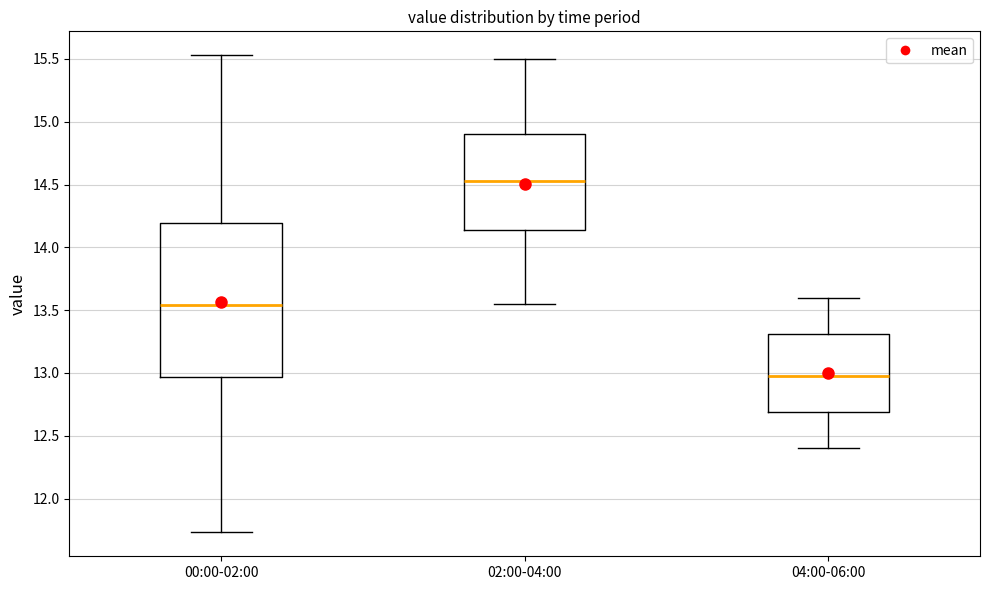

Which box is the tallest, from its lower edge to its upper edge?

00:00-02:00